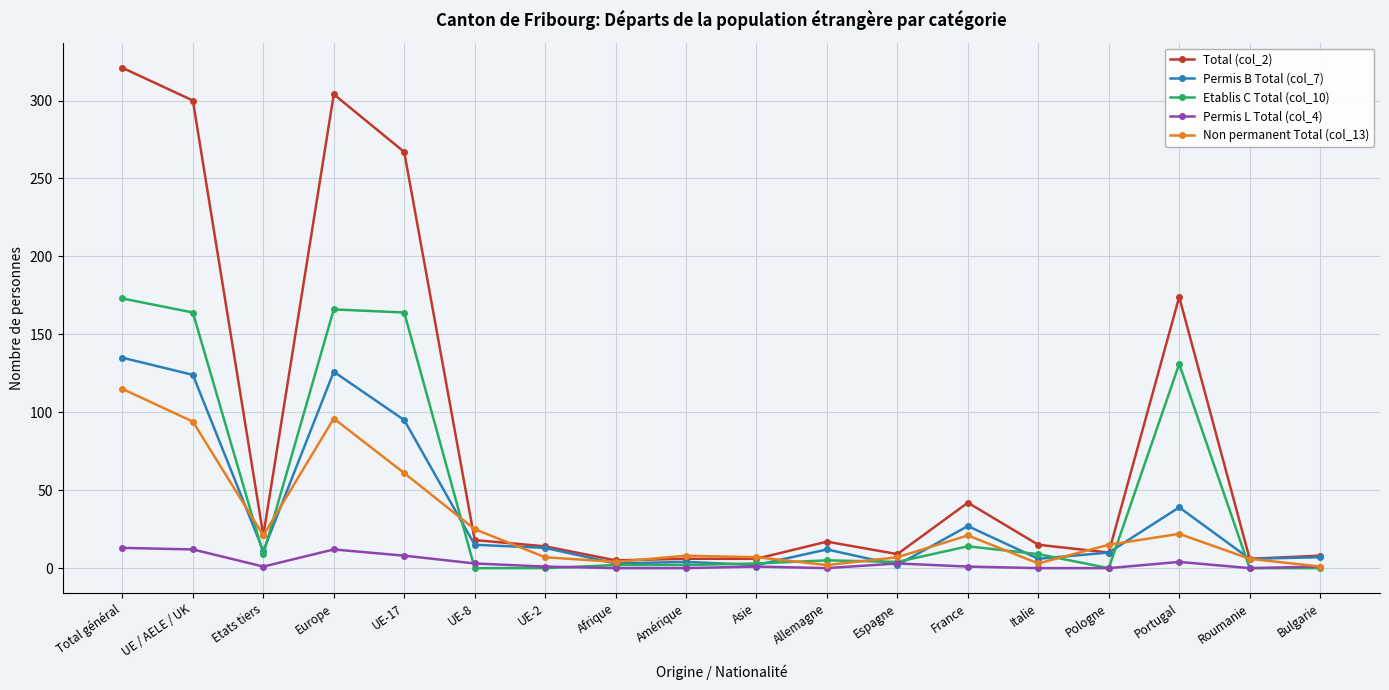

At which category is the sum across all series the highest?

Total général